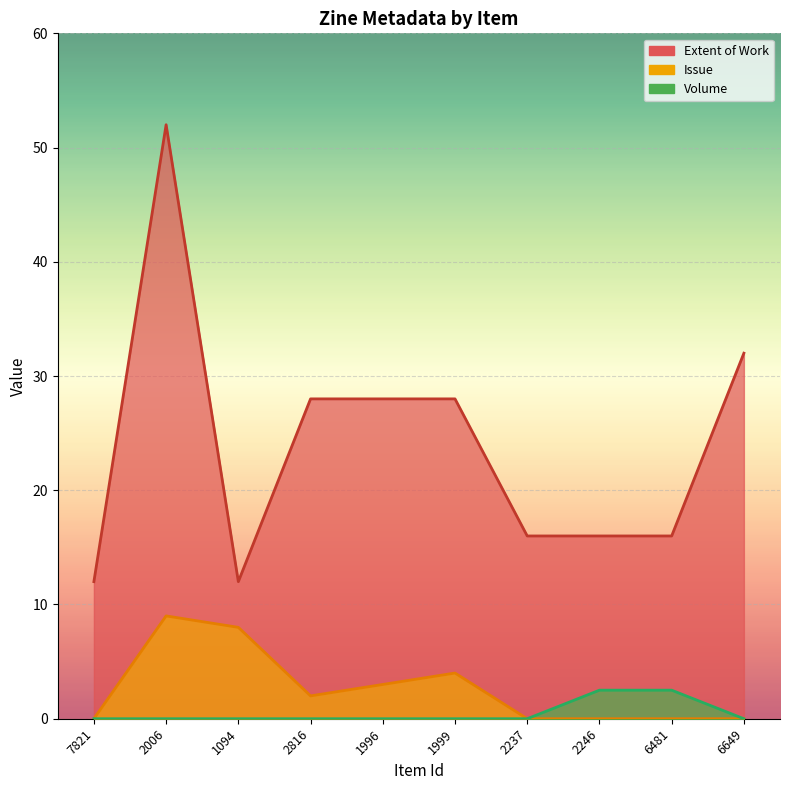

Which series changed the most between 2006 and 2237?

Item Type Metadata:Extent of Work